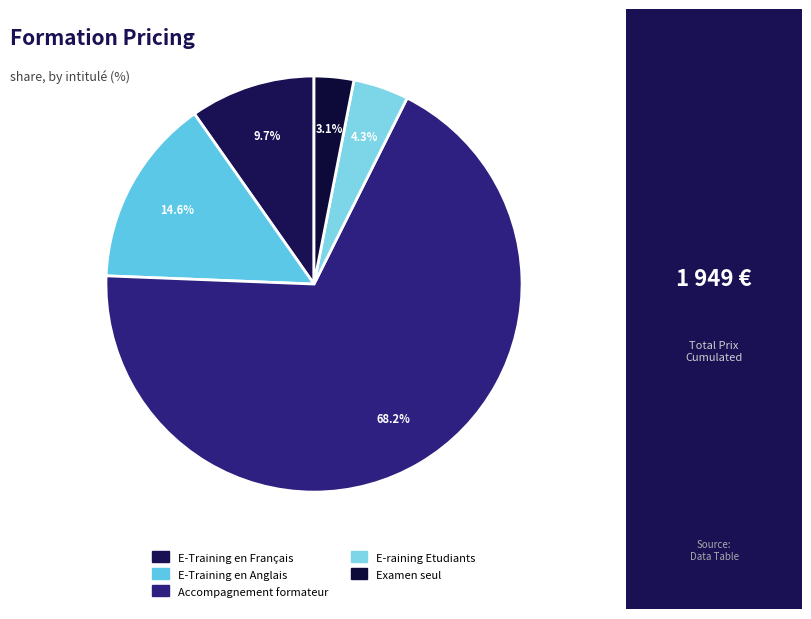

To the nearest percent, what is the average slice percentage?

20%